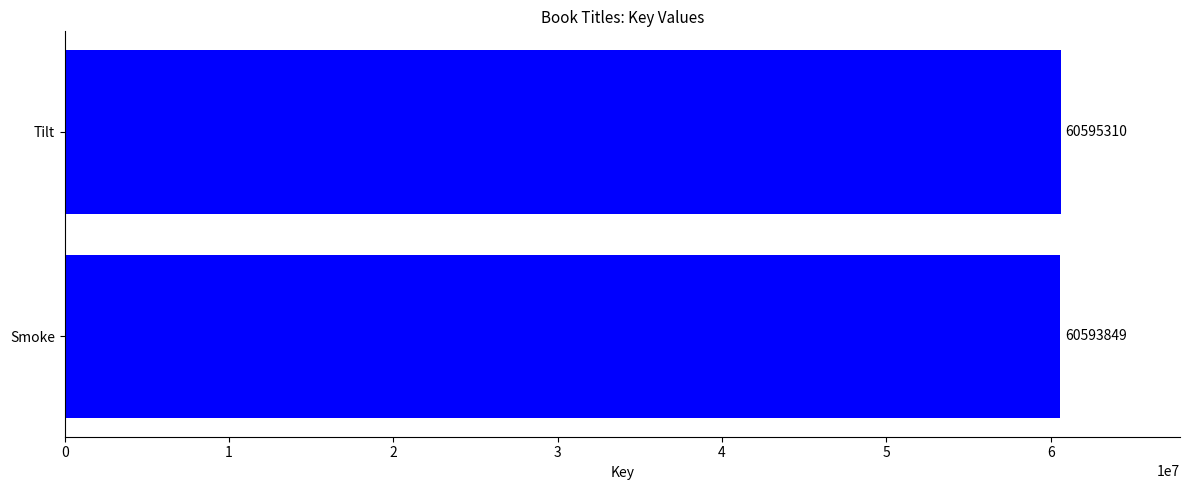

Approximately how many times larger is the value at Smoke compared to Tilt?

1.0